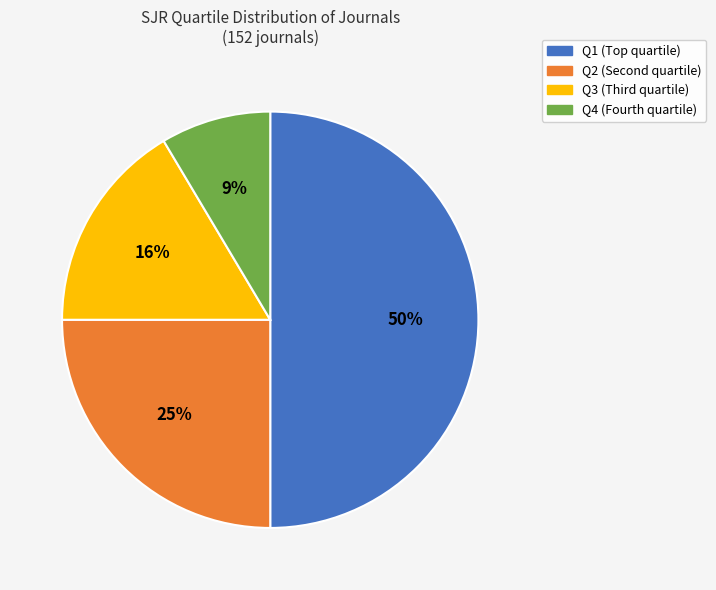

Do Q2 and Q3 together represent more than half of the pie?

No